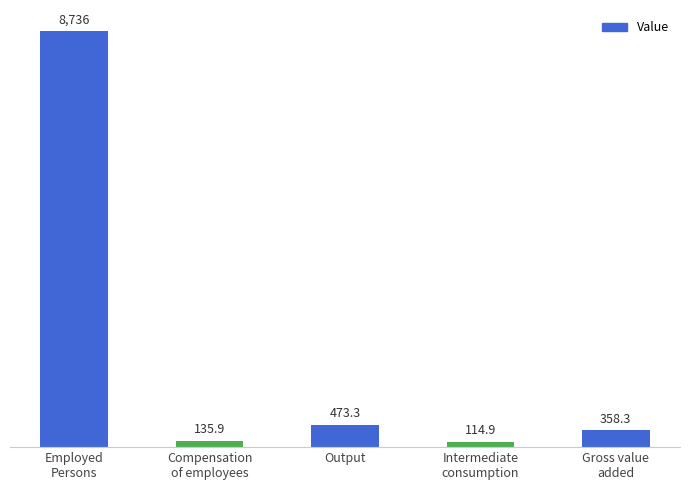

Reading right to left, transcribe all the data shown in this chart.

358.3	114.9	473.3	135.9	8736.0